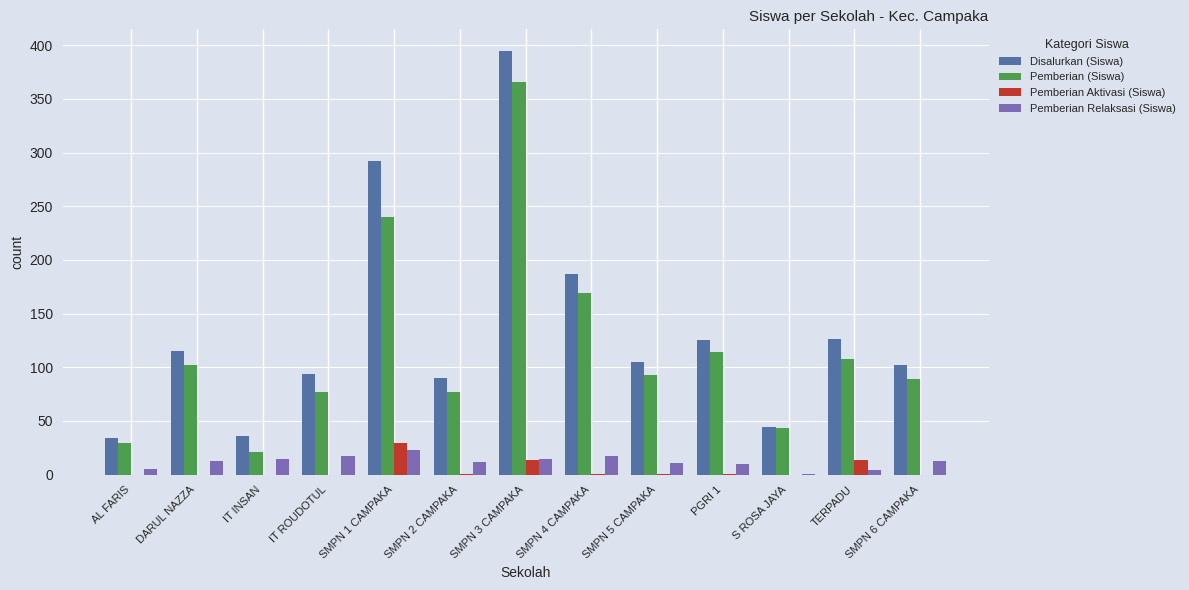

Where is Pemberian (Siswa) nearest to the value 193?

SMPN 4 CAMPAKA